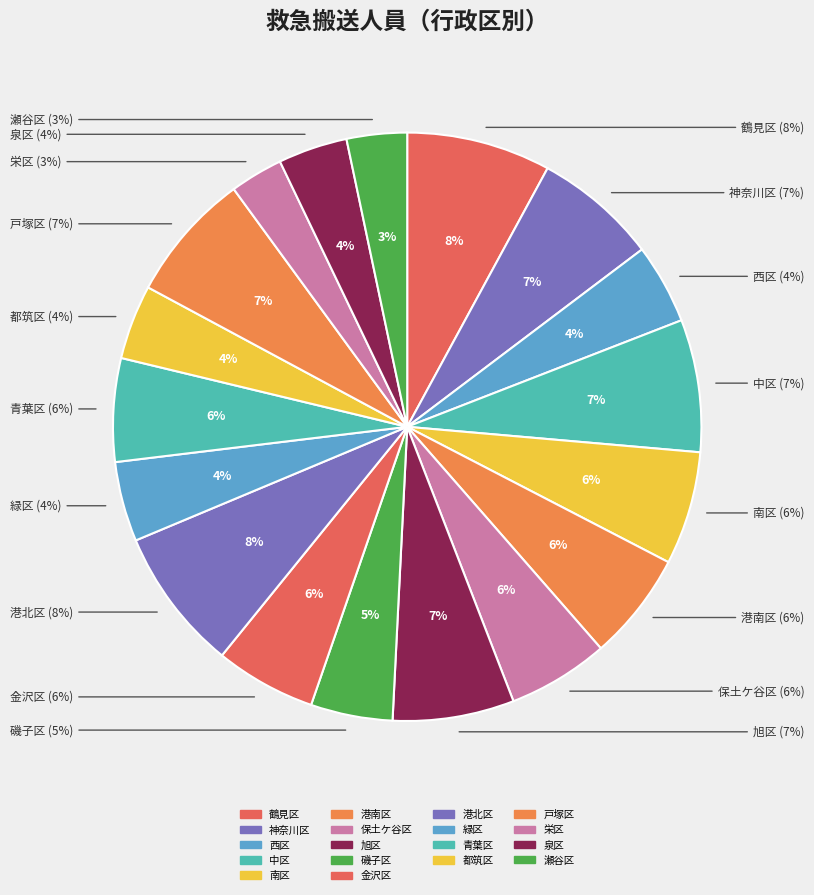

Which slice is the largest?

鶴見区